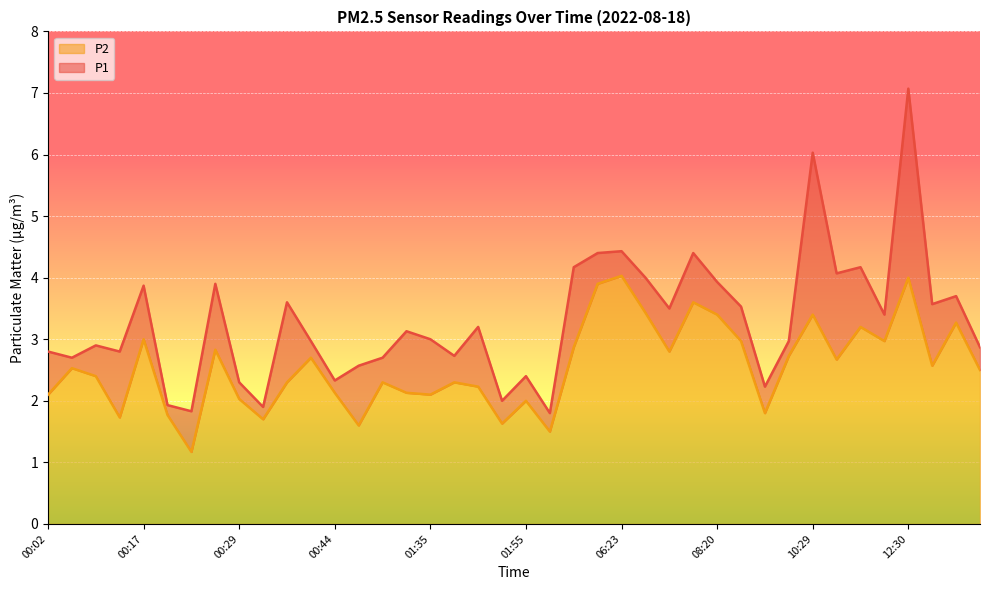

How many interior local valleys does the P1 series have?

13